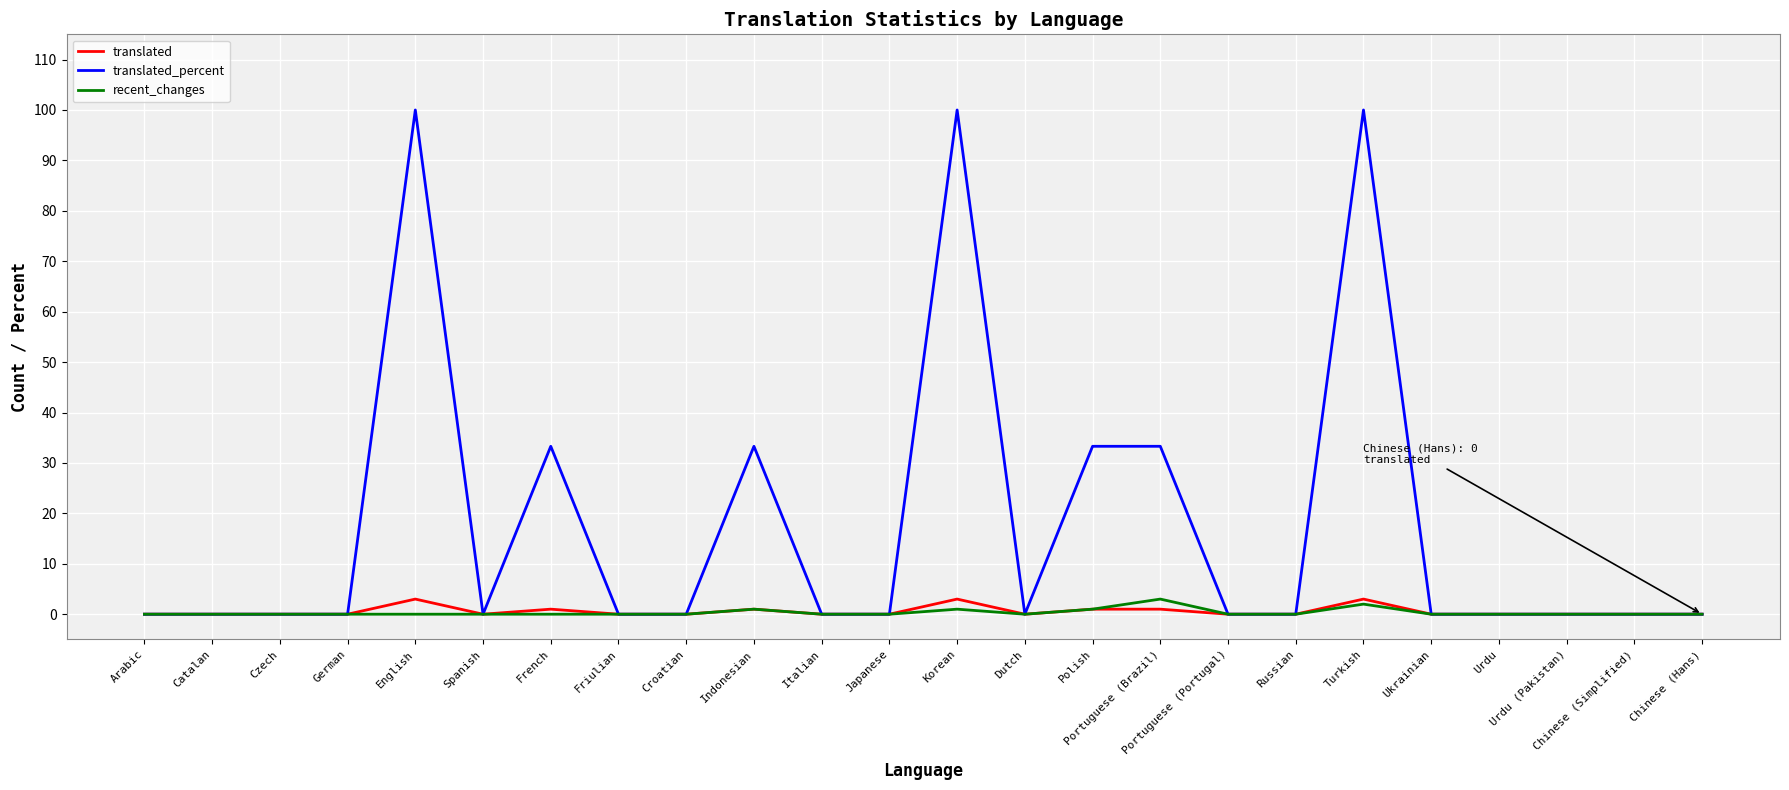

Which series has the largest range (max minus min)?

translated_percent